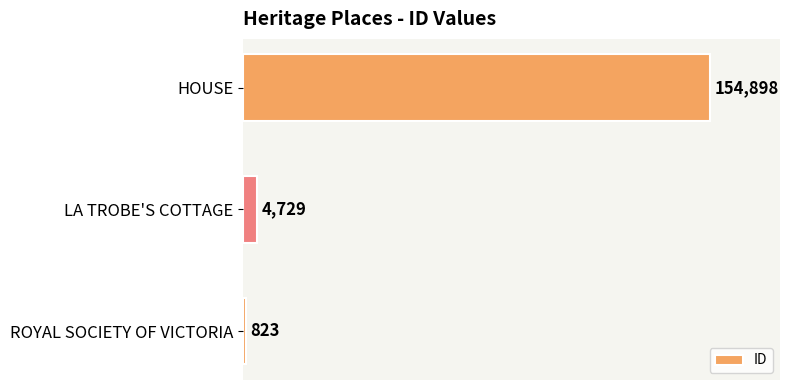

Is it true that the value at ROYAL SOCIETY OF VICTORIA is 823?

True